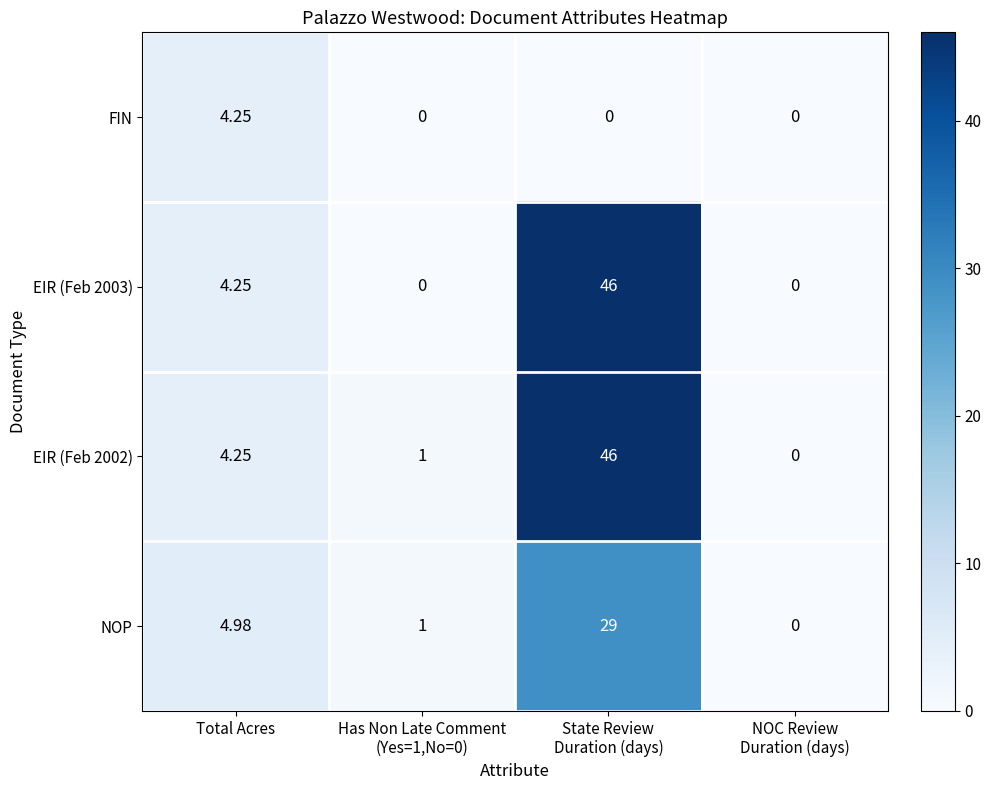

At which label does EIR (Feb 2002) first exceed 4?

Total Acres